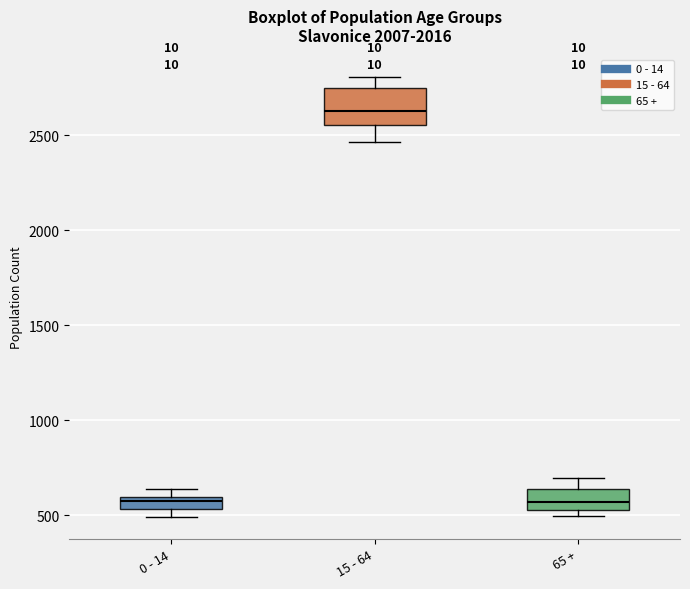

Where does the median line of the box for 15 - 64 sit on the y-axis? The values are not printed on the chart, so give them approximately, as read against the axis.

2650